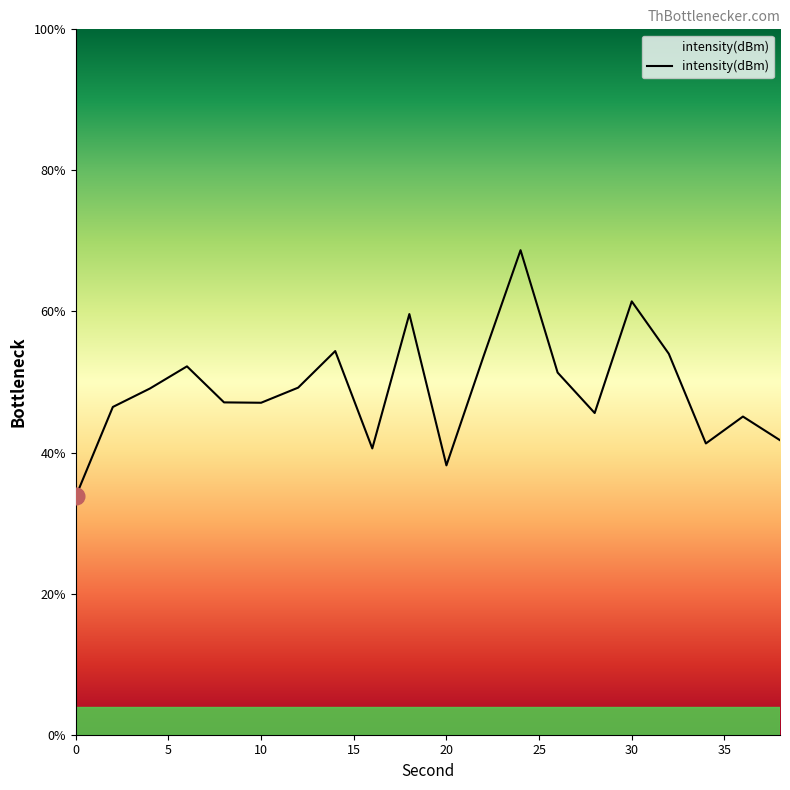

What is the sum of all values?

980.6